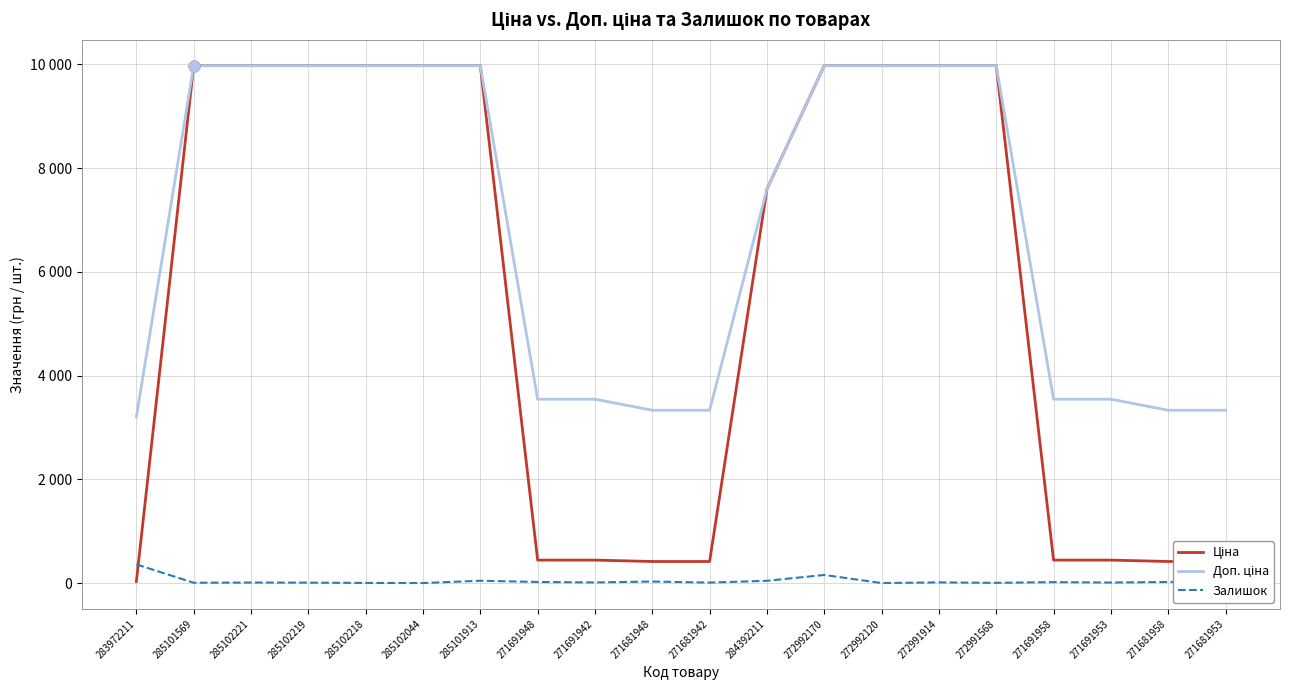

Is this an area chart (filled region under the line)?

No